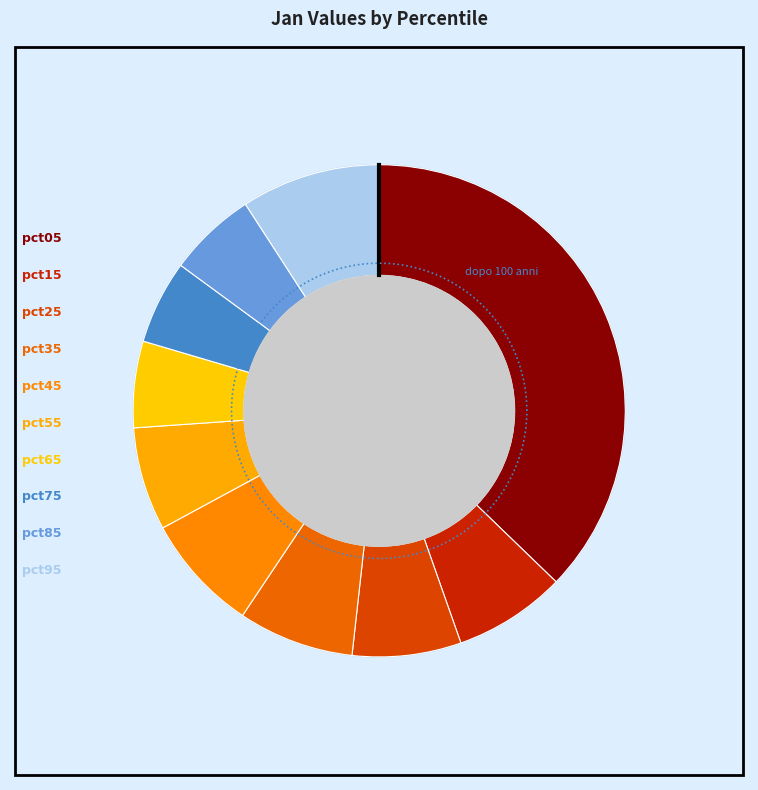

Does any single category account for the majority?

No